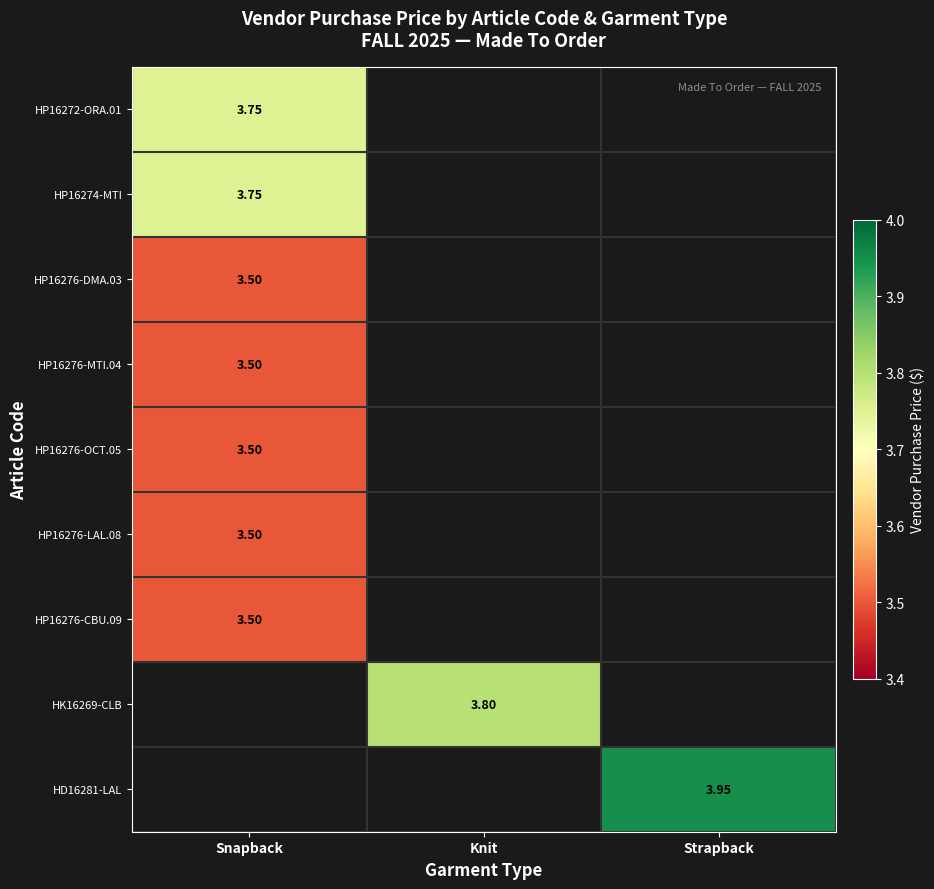

What is the highest value of the HP16276-OCT.05 series?

3.5